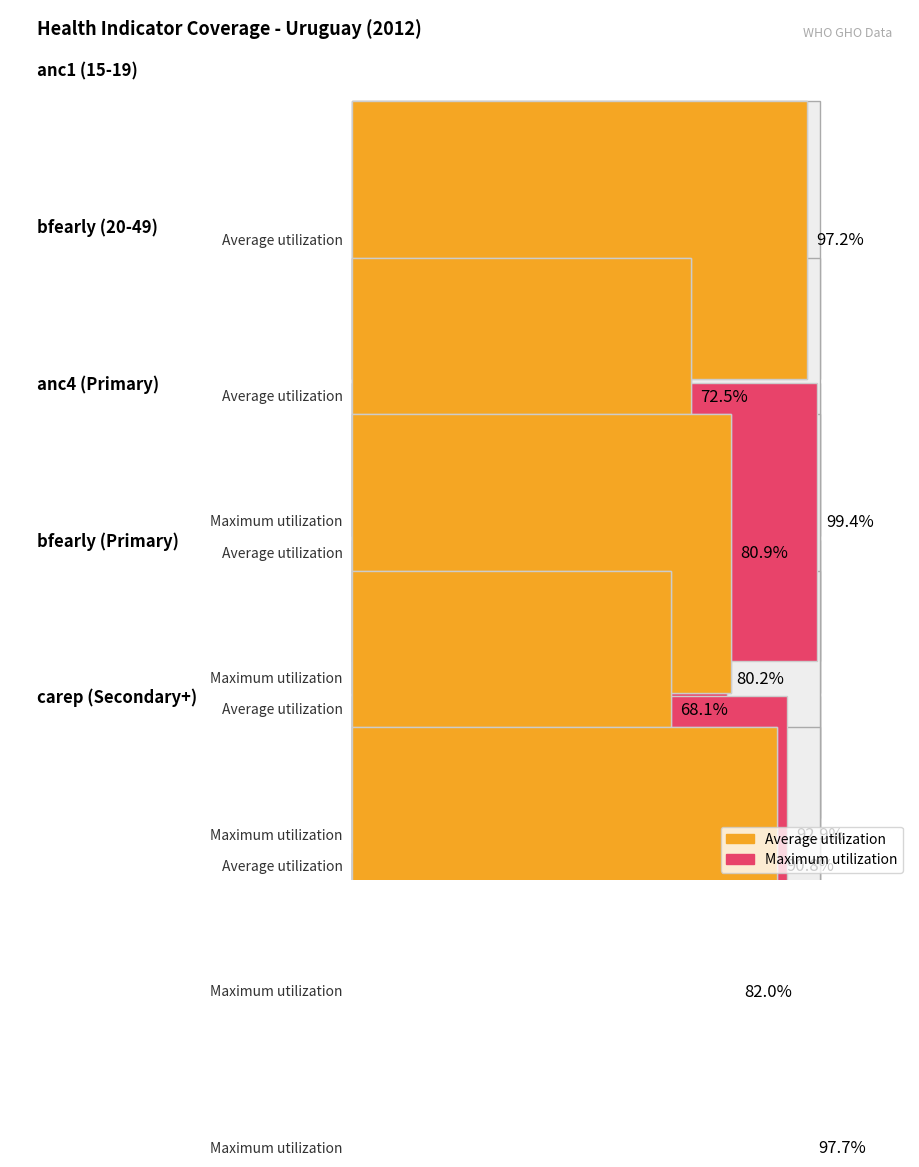

Which category has the highest value across all series?

anc1 (15-19)